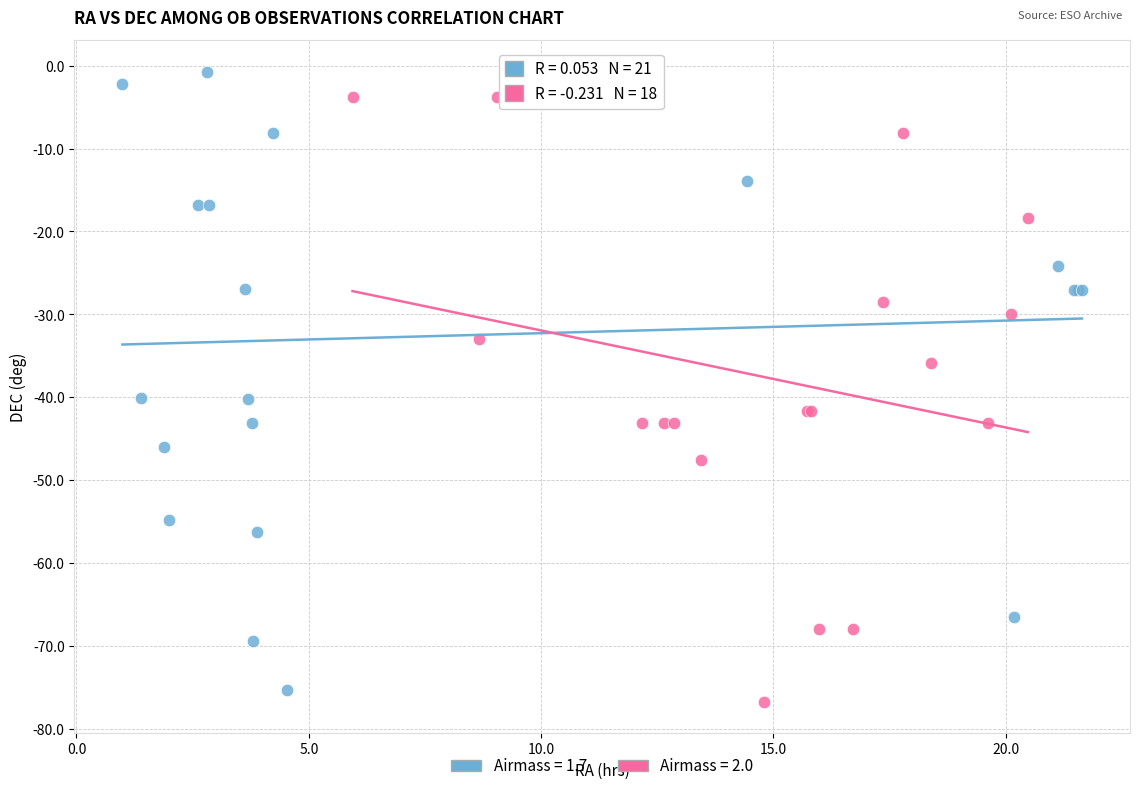

What are all the series names shown in the legend?

Airmass = 1.7, Airmass = 2.0